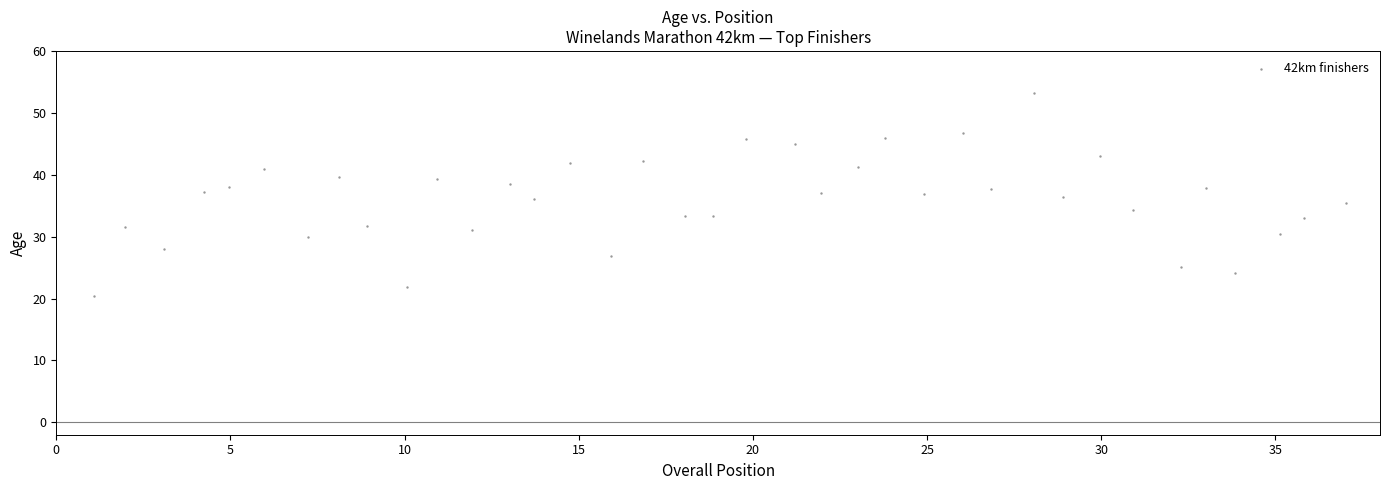

What is the range of X values (max minus min)?

36.0